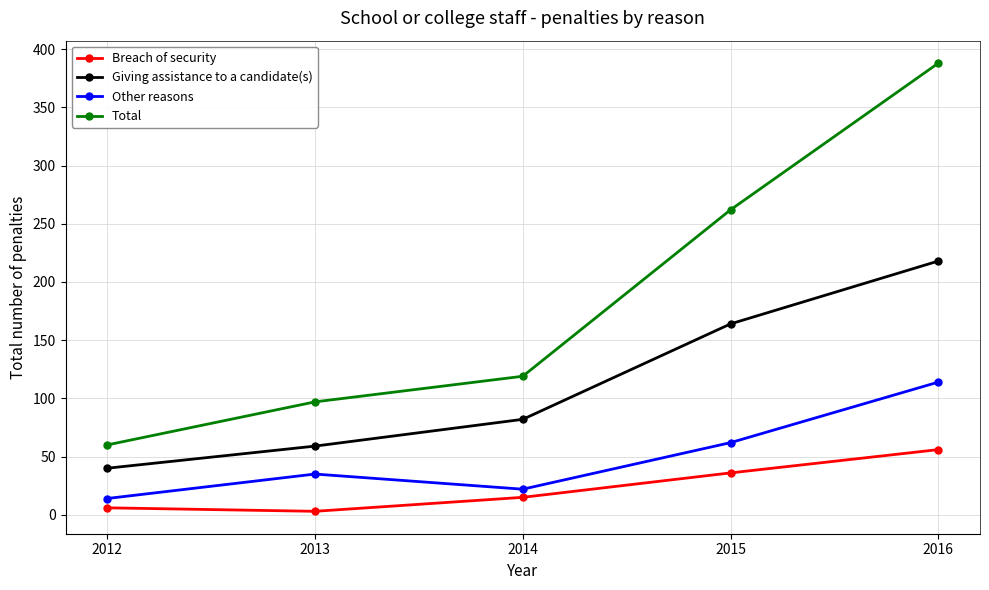

At which category is the sum across all series the highest?

2016